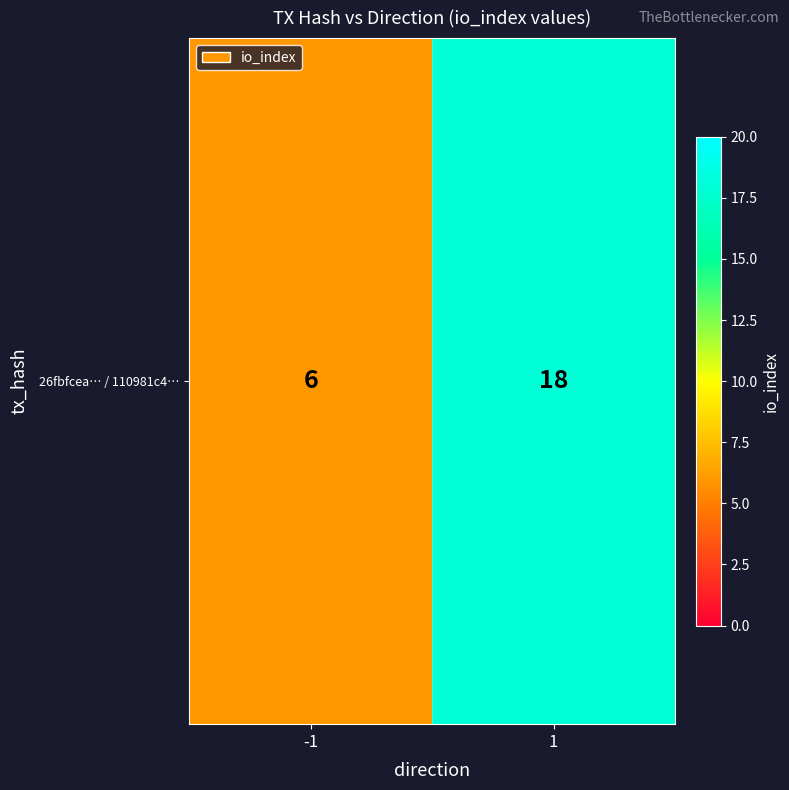

The value at 1 is 6. True or false?

False